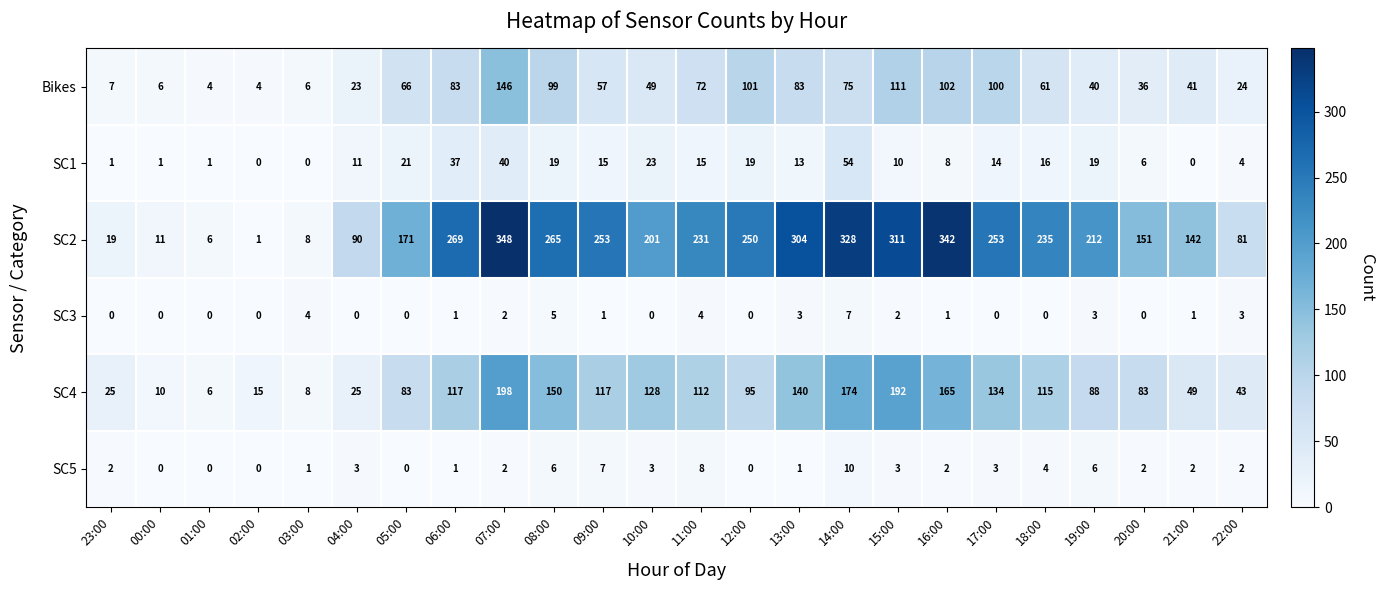

What is the average value of the Bikes series?

58